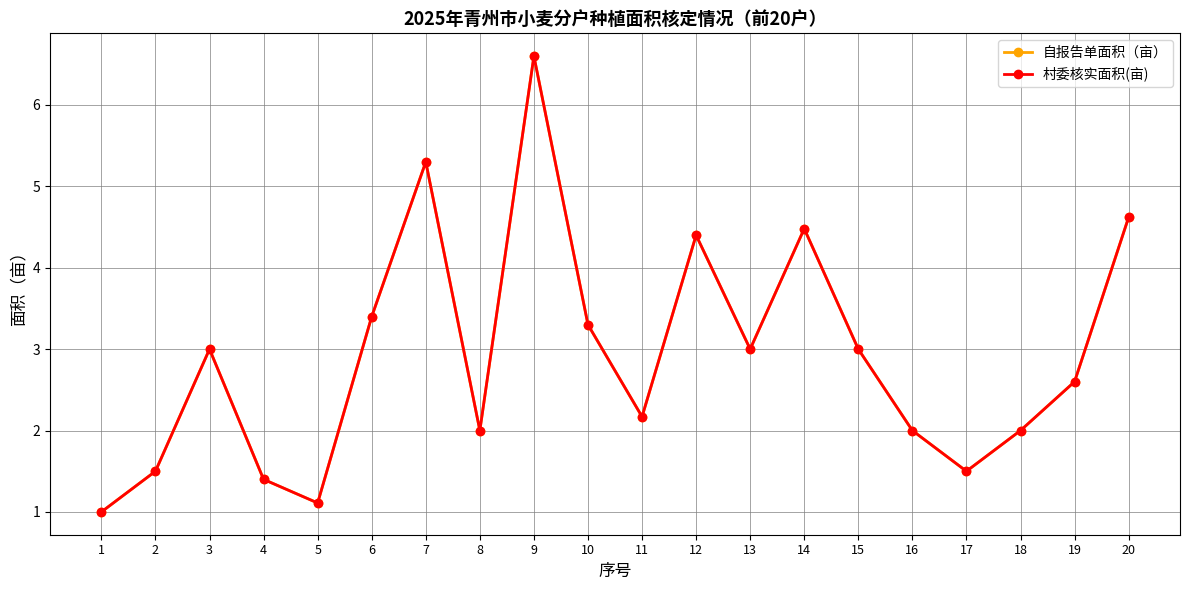

Is this an area chart (filled region under the line)?

No